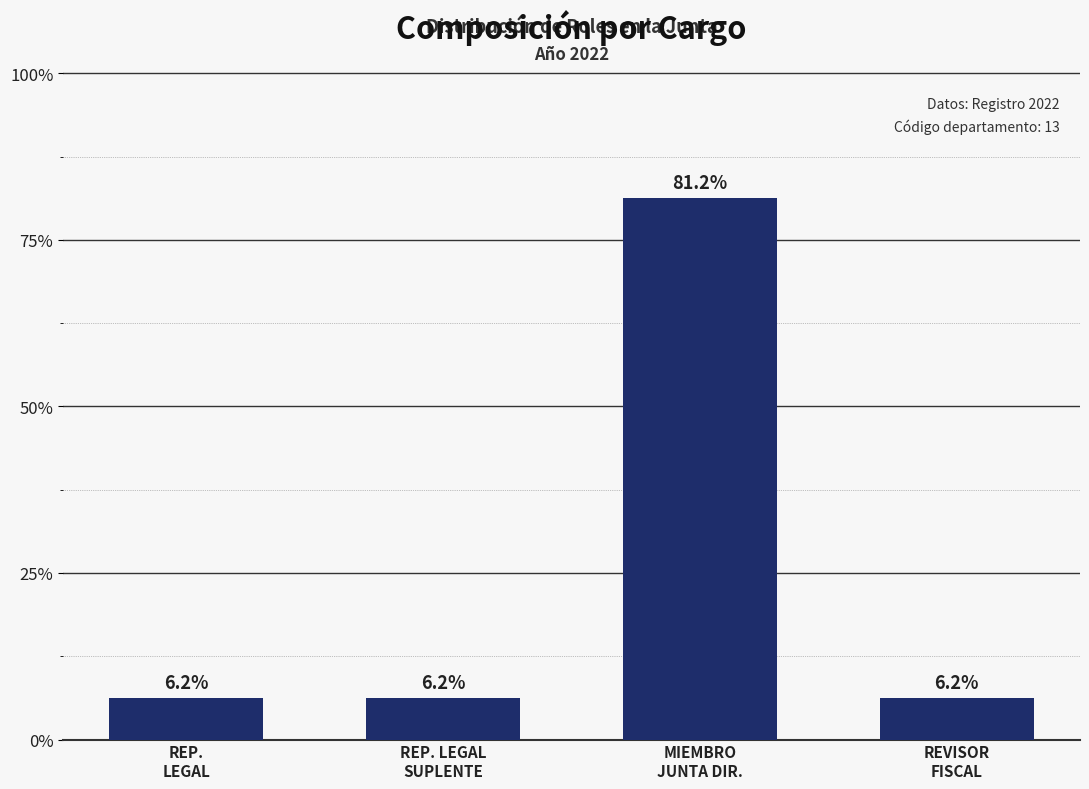

List the labels in order of value, largest first.

MIEMBRO
JUNTA DIR., REP.
LEGAL, REP. LEGAL
SUPLENTE, REVISOR
FISCAL